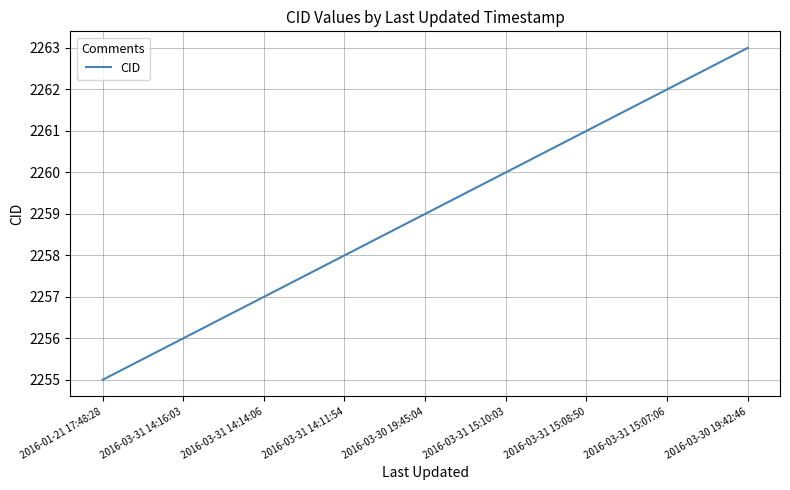

What position from the left is 2016-01-21 17:48:28?

1